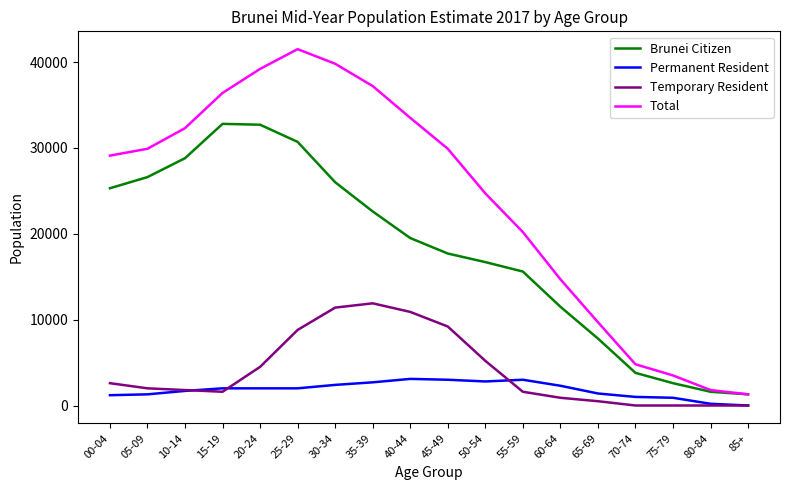

At which label does Brunei Citizen first exceed 19500?

00-04